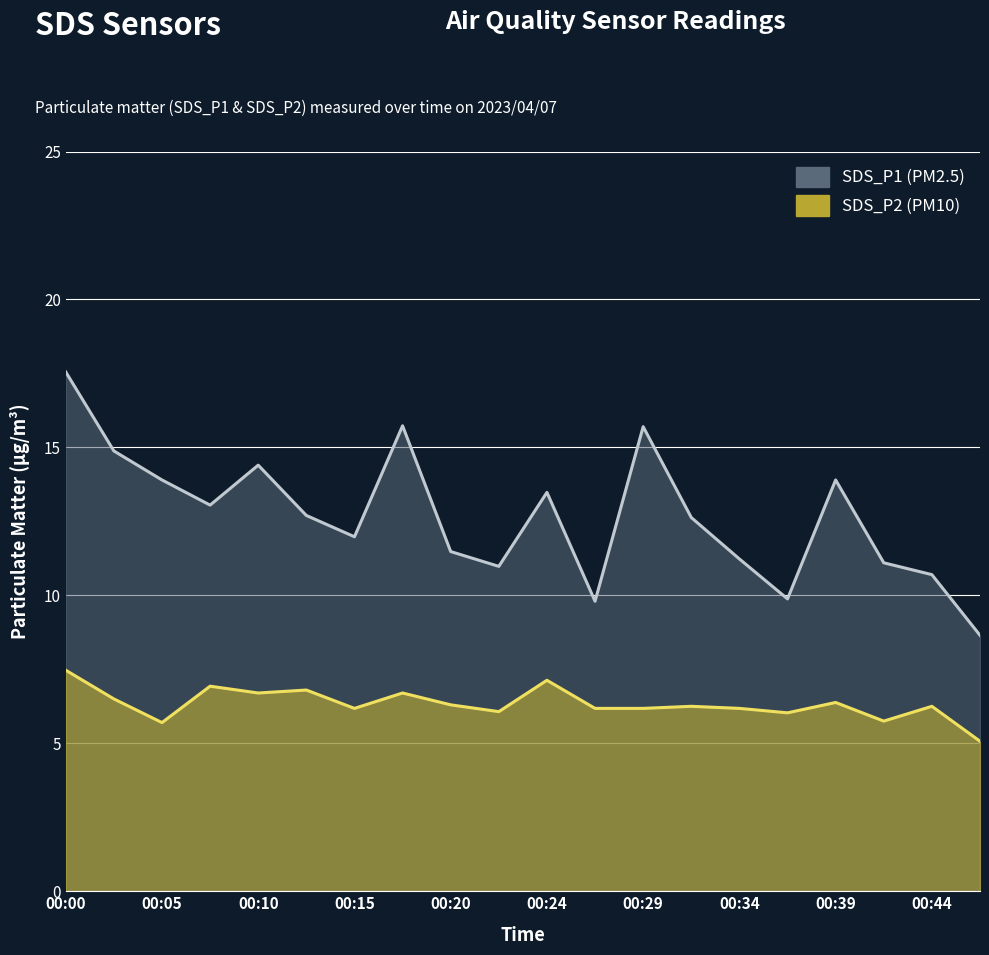

The SDS_P2 series shows 7.1 at 00:46. True or false?

False